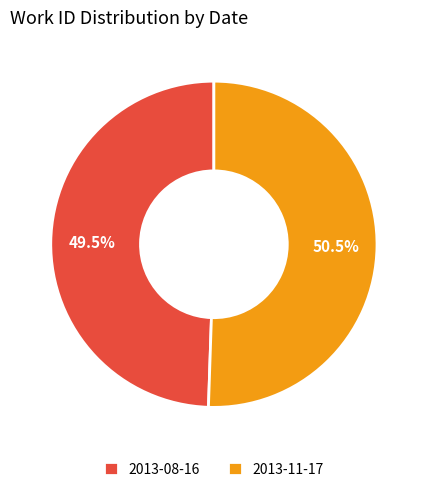

The 2013-08-16 slice represents 55% of the pie. True or false?

False